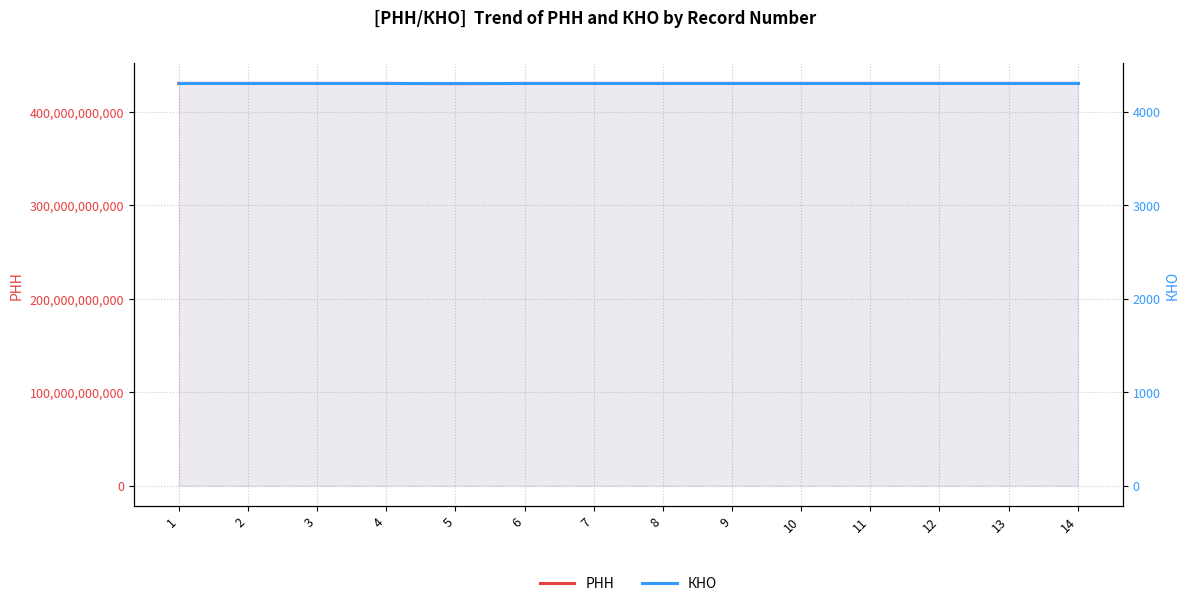

What is the difference between the maximum and minimum values in the РНН series?

199972698